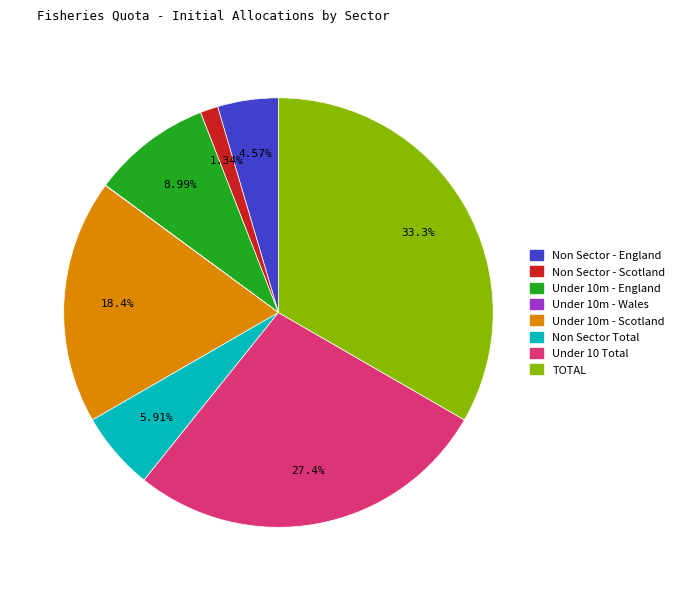

Is there a majority slice in this chart?

No